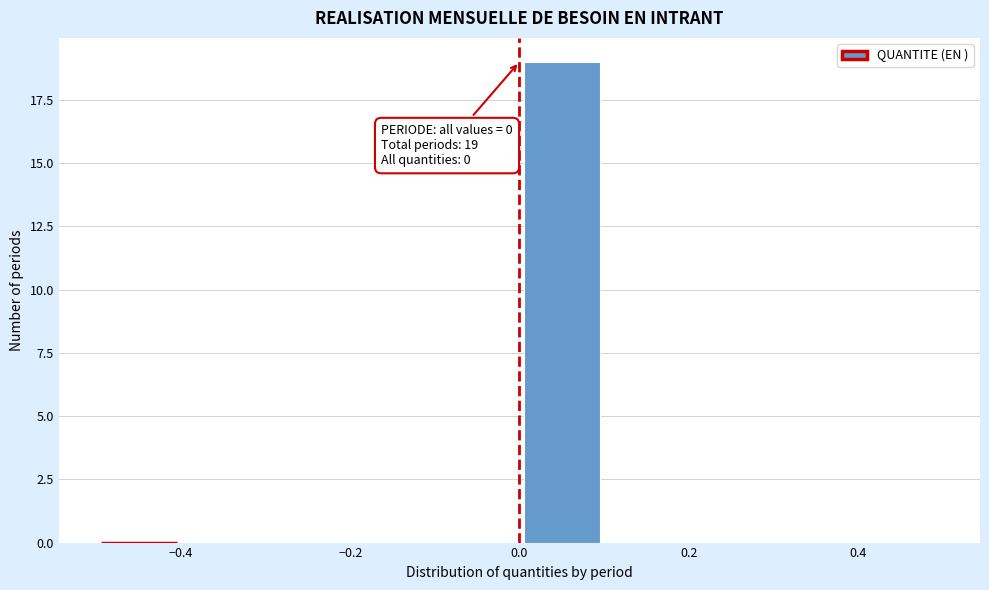

Which range on the x-axis has the tallest bar?

0.0 to 0.1